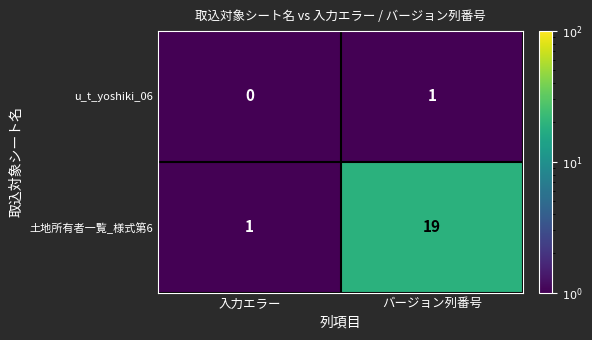

What value does the 土地所有者一覧_様式第6 series have at バージョン列番号, to the nearest 5?

20